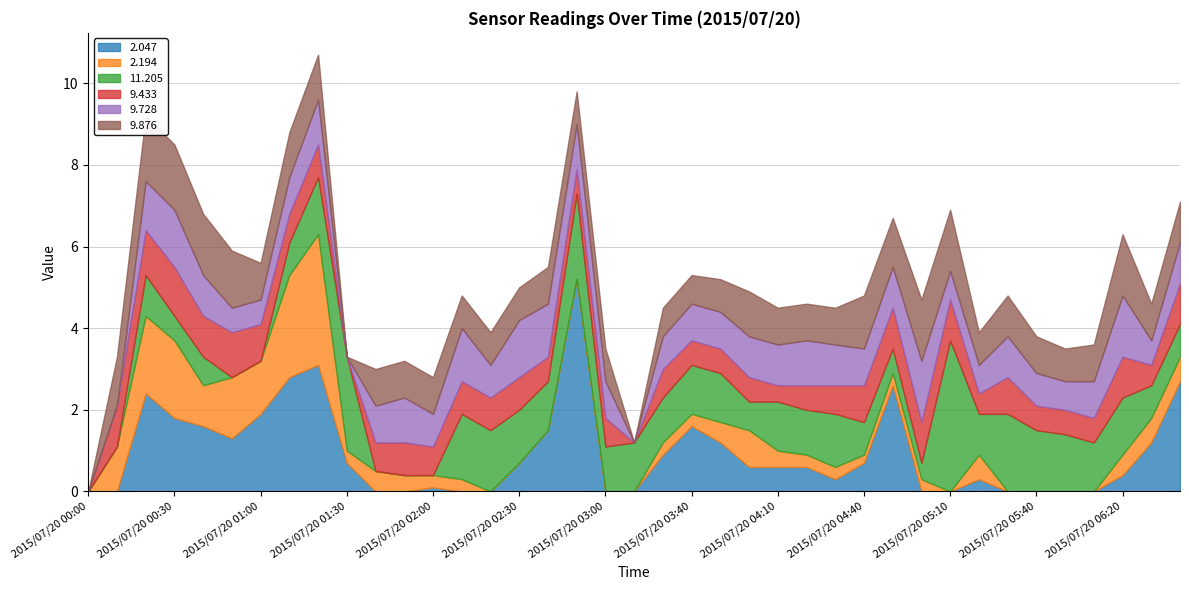

What is the total value across all series at 2015/07/20 01:00?

5.6